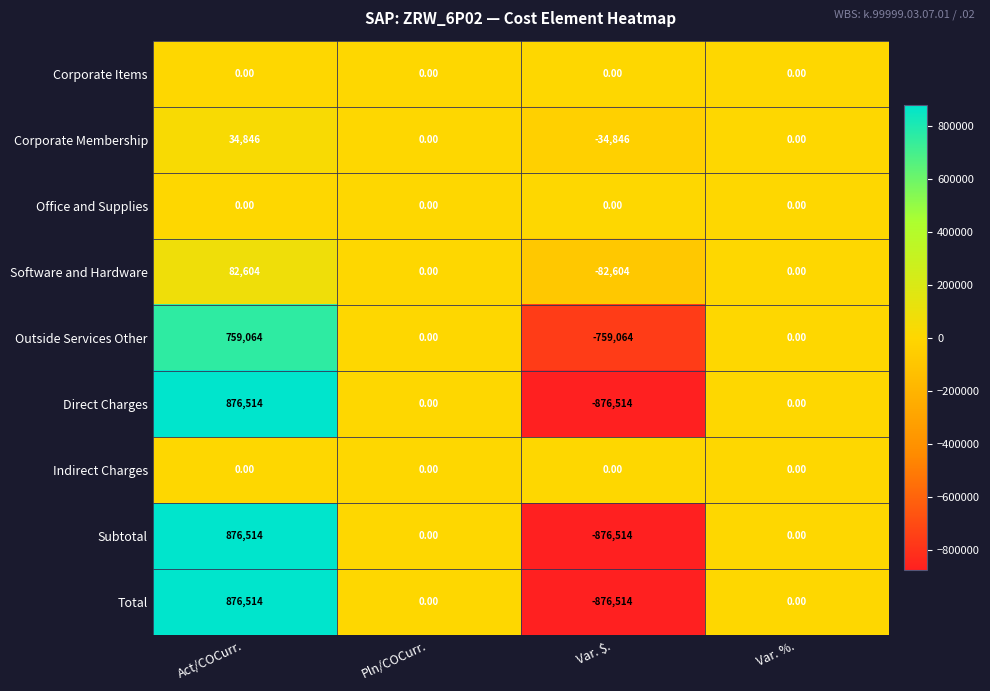

What is the difference between the maximum and minimum values in the Corporate Membership series?

69692